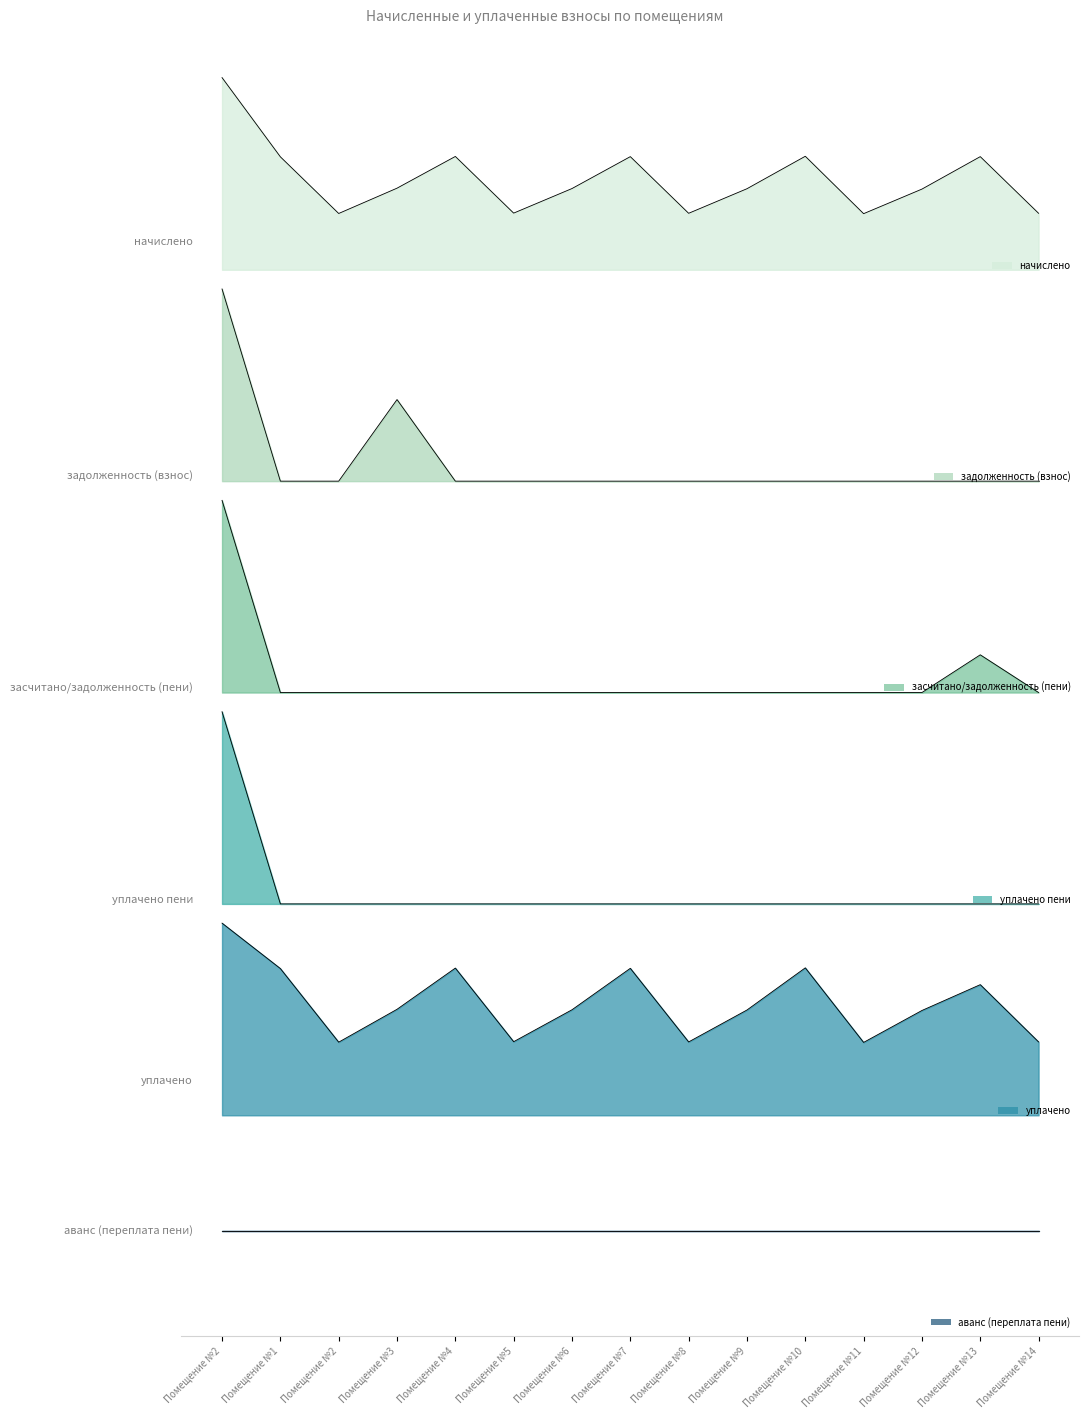

True or false: начислено and уплачено пени intersect in this chart.

False